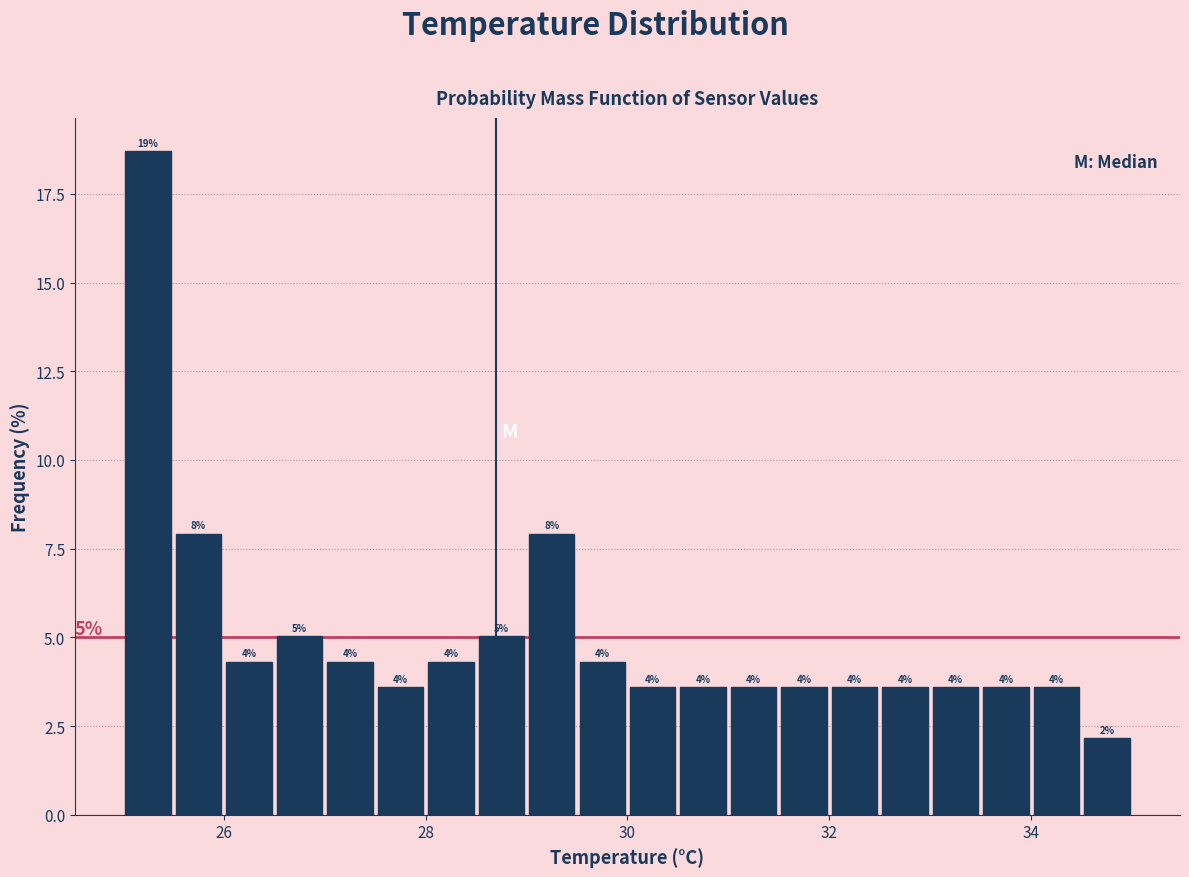

Read against the x-axis, roughly where is the centre of the tallest bar?

25.2